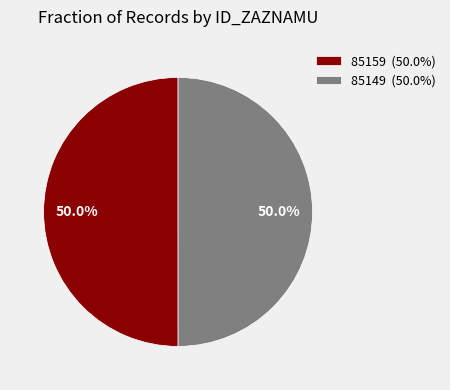

To the nearest percent, what portion does 85149 represent?

50%